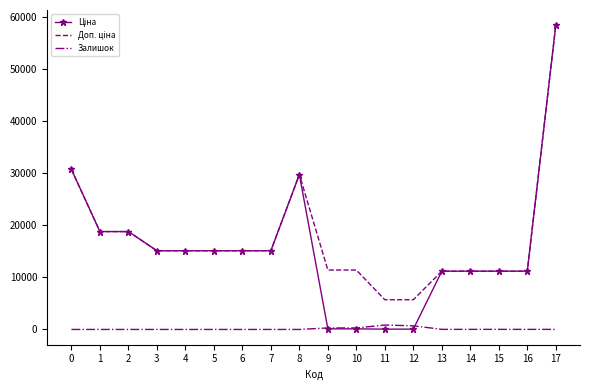

What is the total value across all series at 2?

37593.6